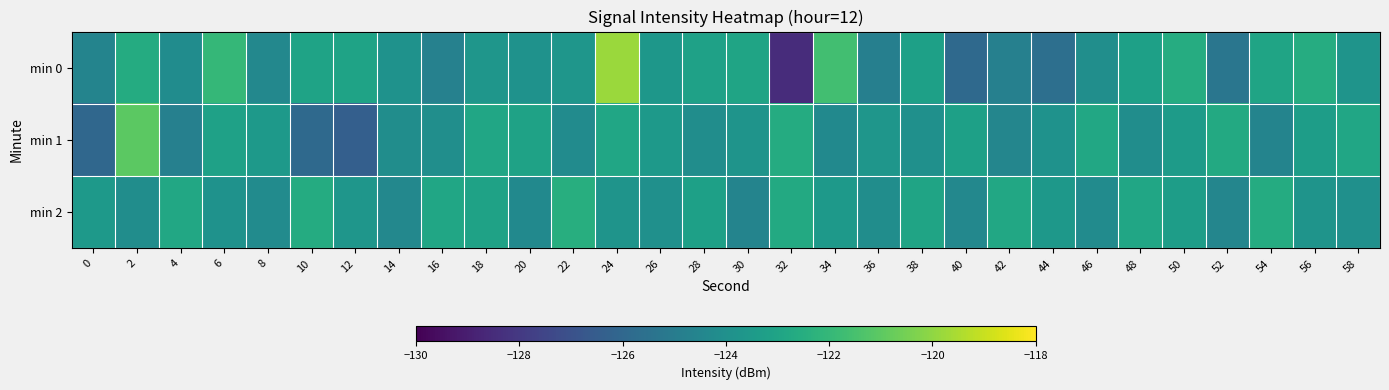

Reading left to right, extract all data points from this chart.

min 0: 0=-124.6	2=-122.6	4=-124.2	6=-122.0	8=-124.4	10=-123.0	12=-123.0	14=-123.9	16=-124.7	18=-123.7	20=-123.9	22=-123.7	24=-119.8	26=-123.7	28=-123.1	30=-123.0	32=-128.5	34=-121.6	36=-124.8	38=-123.2	40=-125.9	42=-124.8	44=-125.6	46=-124.0	48=-123.2	50=-122.6	52=-125.3	54=-123.0	56=-122.5	58=-123.8
min 1: 0=-126.0	2=-121.0	4=-124.8	6=-123.1	8=-123.5	10=-125.9	12=-126.3	14=-124.1	16=-124.1	18=-122.9	20=-123.1	22=-124.2	24=-122.9	26=-123.5	28=-124.1	30=-123.8	32=-122.6	34=-124.3	36=-123.7	38=-124.0	40=-123.2	42=-124.5	44=-123.9	46=-122.8	48=-124.1	50=-123.4	52=-122.7	54=-124.6	56=-123.3	58=-122.9
min 2: 0=-123.5	2=-124.1	4=-122.8	6=-123.9	8=-124.2	10=-122.6	12=-123.7	14=-124.4	16=-122.9	18=-123.1	20=-124.3	22=-122.5	24=-123.8	26=-124.0	28=-123.2	30=-124.6	32=-122.7	34=-123.5	36=-124.1	38=-123.0	40=-124.4	42=-122.8	44=-123.6	46=-124.2	48=-122.9	50=-123.3	52=-124.5	54=-122.6	56=-123.8	58=-124.0